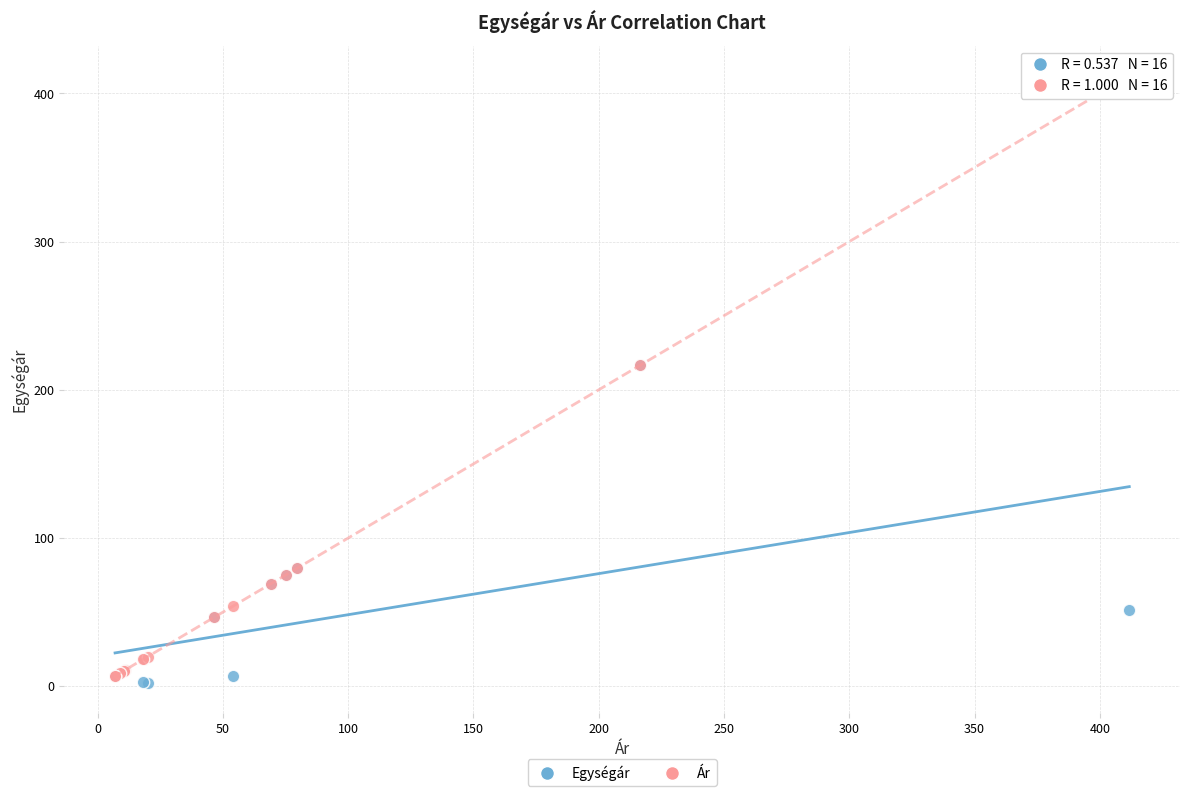

Which series has the widest spread of Y values?

Ár